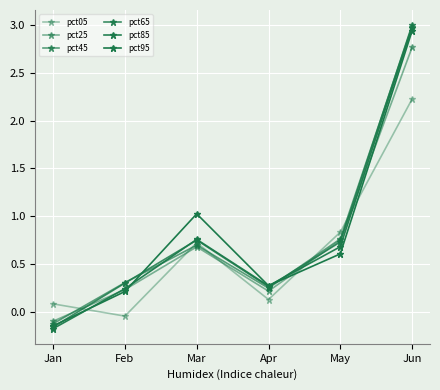

Rank the series by their maximum value, from lowest to highest.

pct05, pct25, pct95, pct85, pct45, pct65